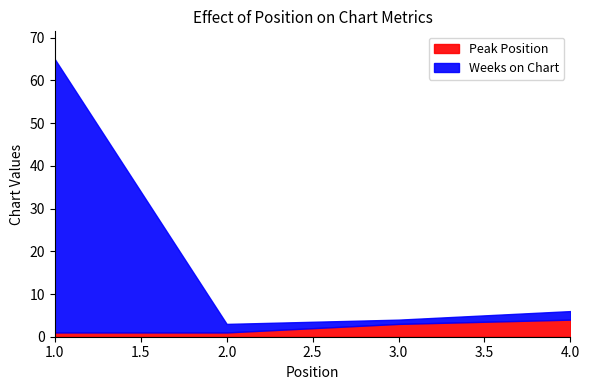

Reading left to right, list all the values displayed in this chart.

Peak Position: 1=1	2=1	3=3	4=4
Weeks on Chart: 1=64	2=2	3=1	4=2